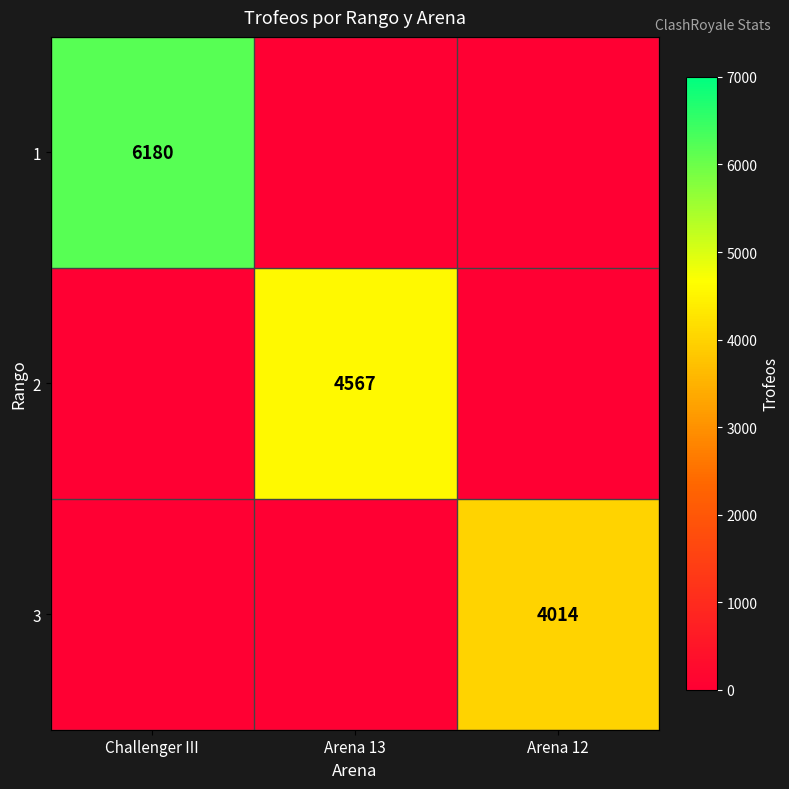

At which category is the sum across all series the highest?

Challenger III